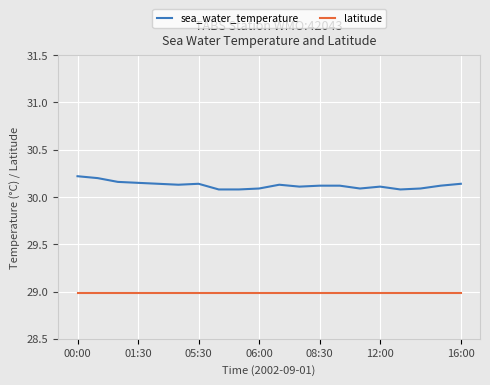

Which series has the largest total across all categories?

sea_water_temperature